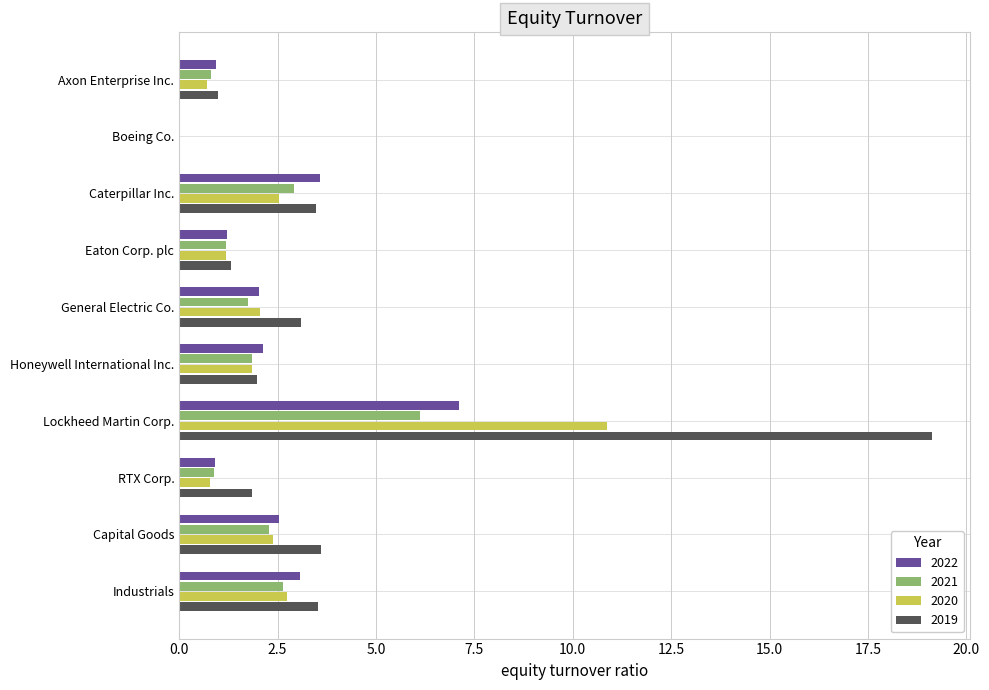

Which category has the highest value in the 2022 series?

Lockheed Martin Corp.